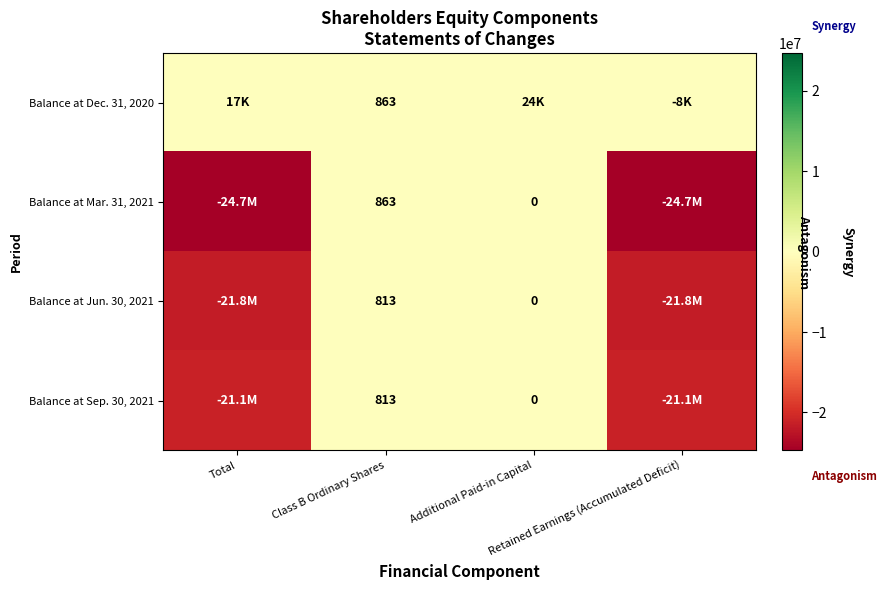

What is the difference between the maximum and minimum values in the Balance at Mar. 31, 2021 series?

24702189